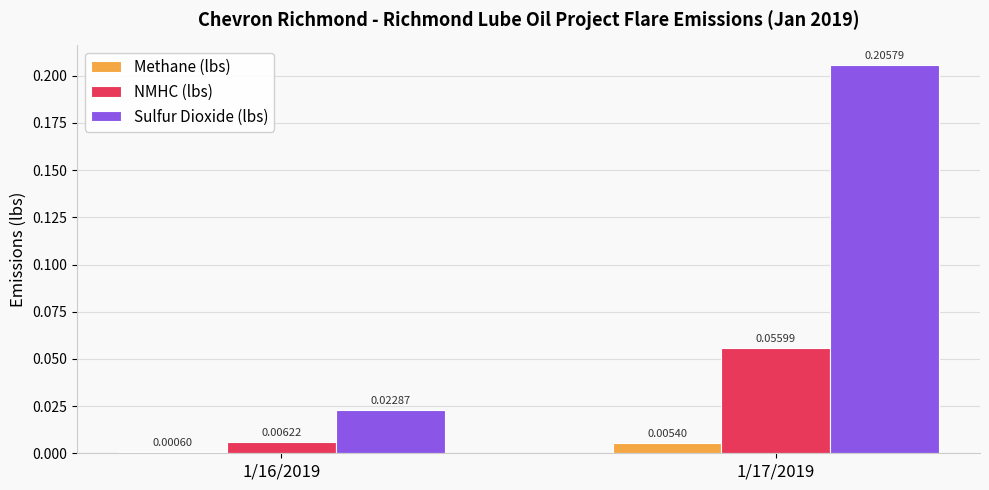

Between 1/16/2019 and 1/17/2019, which series saw the biggest shift?

Sulfur Dioxide (lbs)